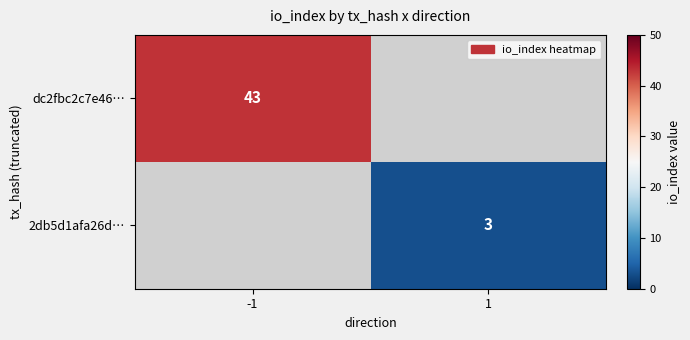

Which has a higher value, 1 or -1?

-1